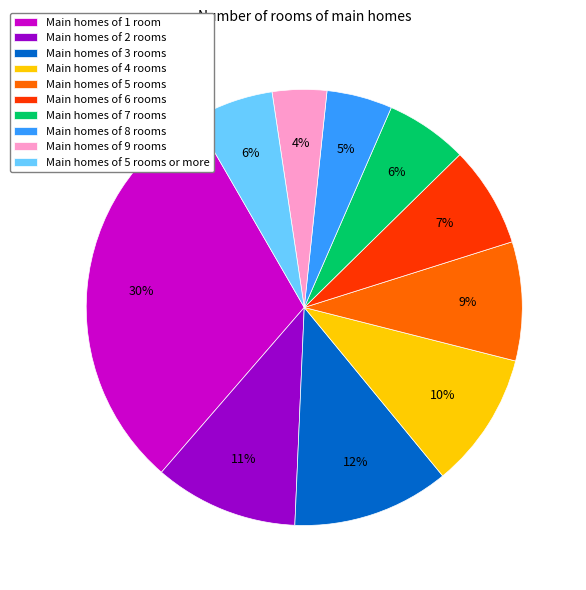

Which category has the smallest portion of the pie?

Main homes of 9 rooms